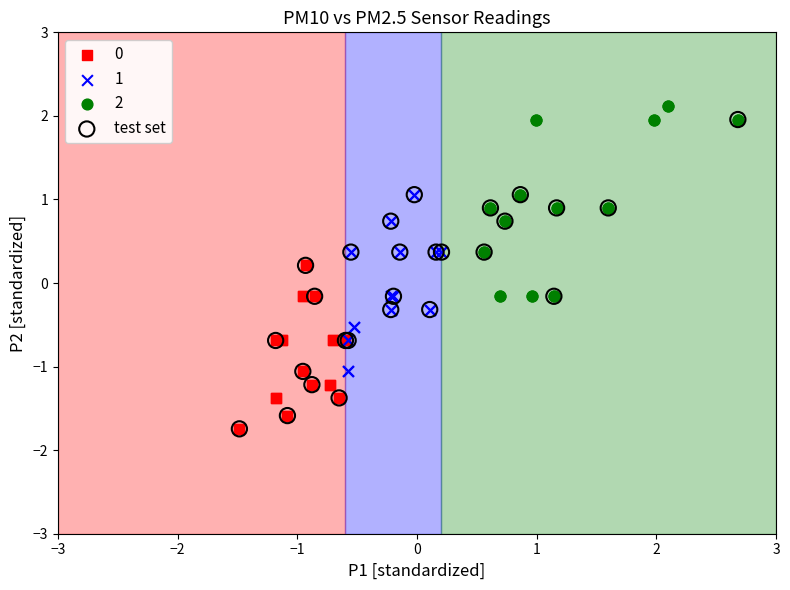

Which series has the widest spread of Y values?

test set